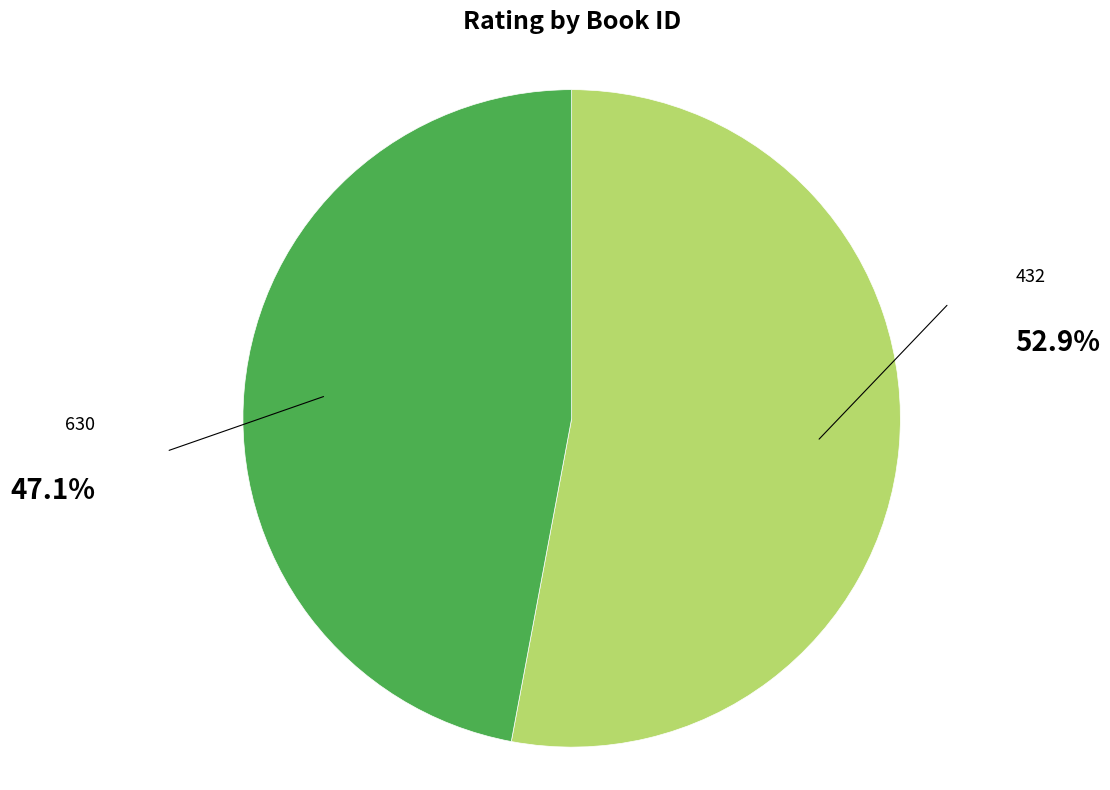

Is there any slice that represents more than half of the pie?

Yes